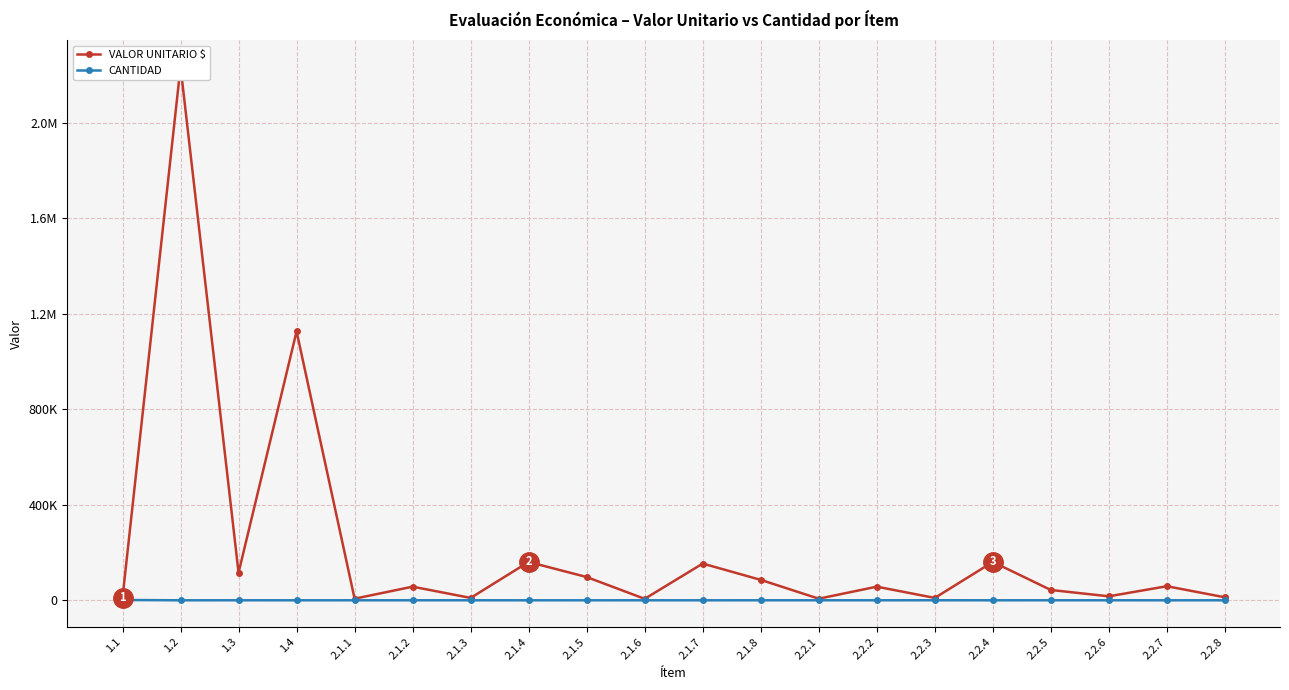

Is this an area chart (filled region under the line)?

No